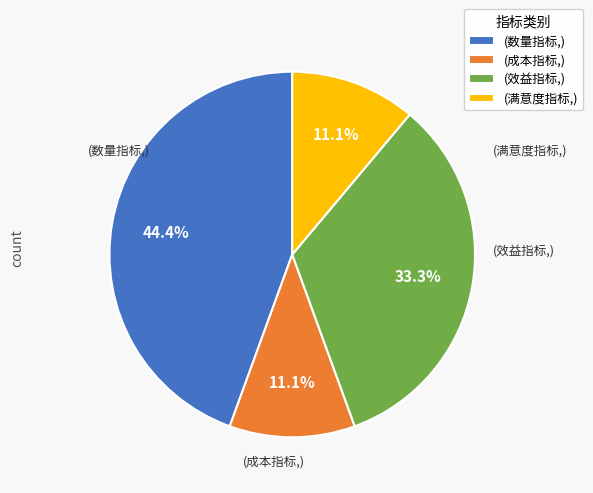

Which category has the biggest portion of the pie?

(数量指标,)